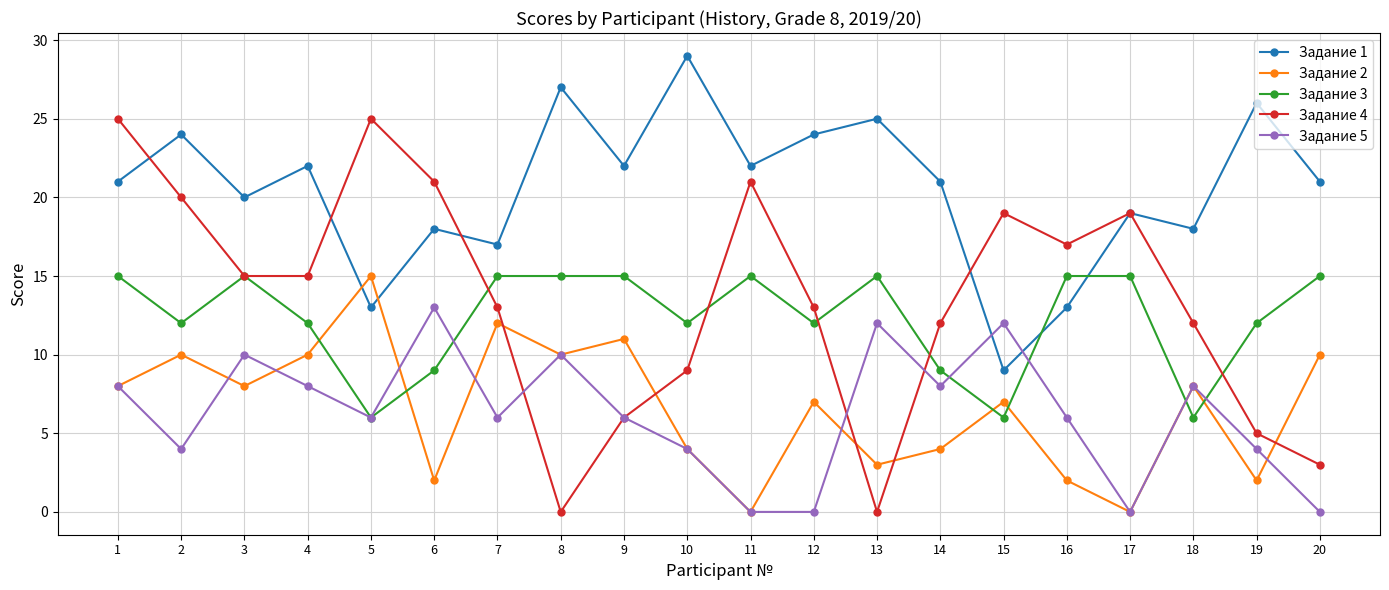

True or false: Задание 5 has more than 2 interior local peaks.

True